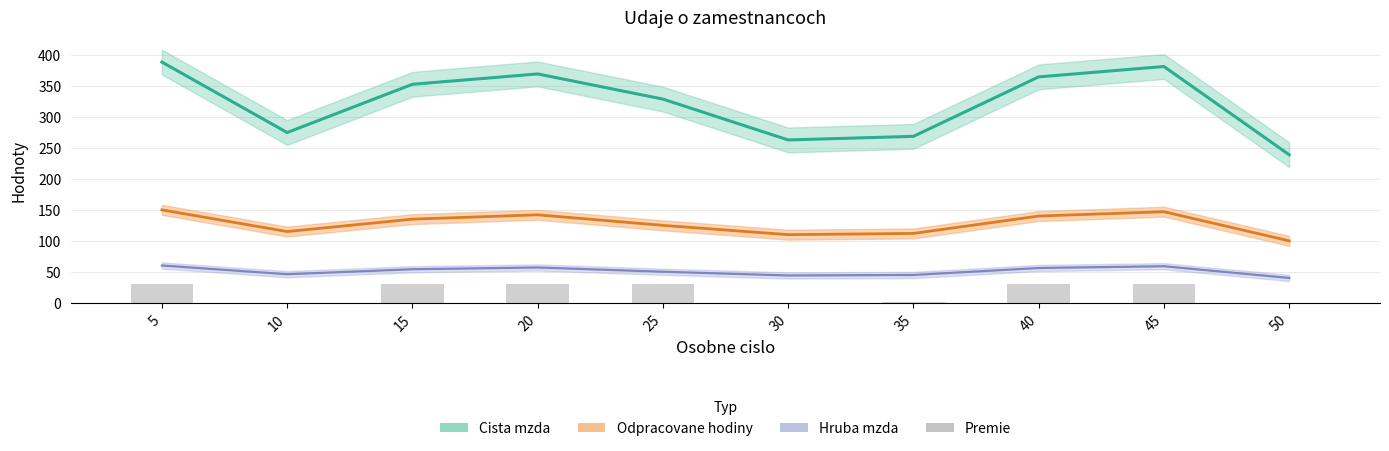

Reading left to right, what are all the values shown in this chart?

30	0	30	30	30	0	1	30	30	0